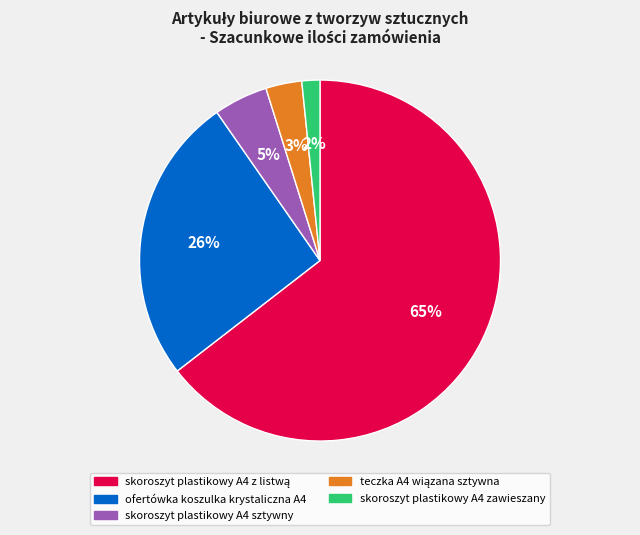

To the nearest percent, what percentage of the pie is skoroszyt plastikowy A4 zawieszany?

2%